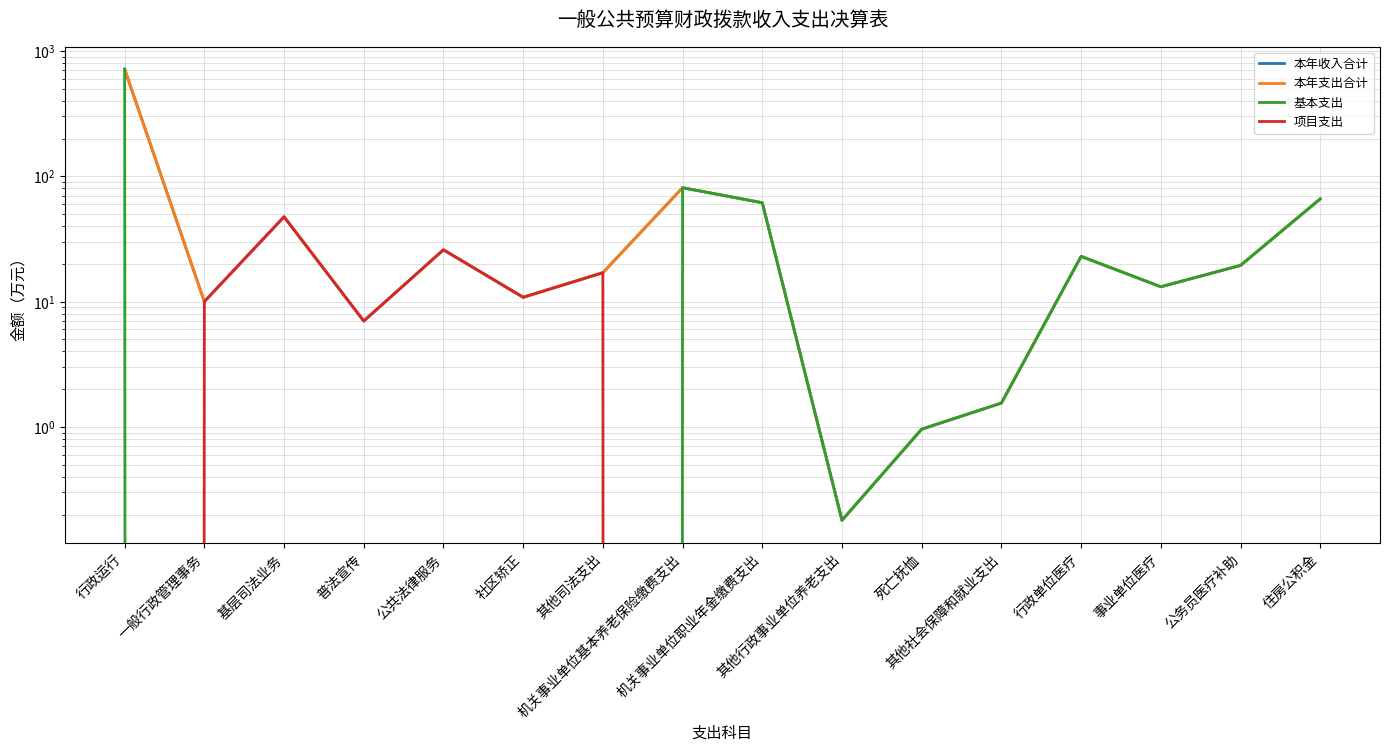

What is the label of the 6th point from the right?

死亡抚恤